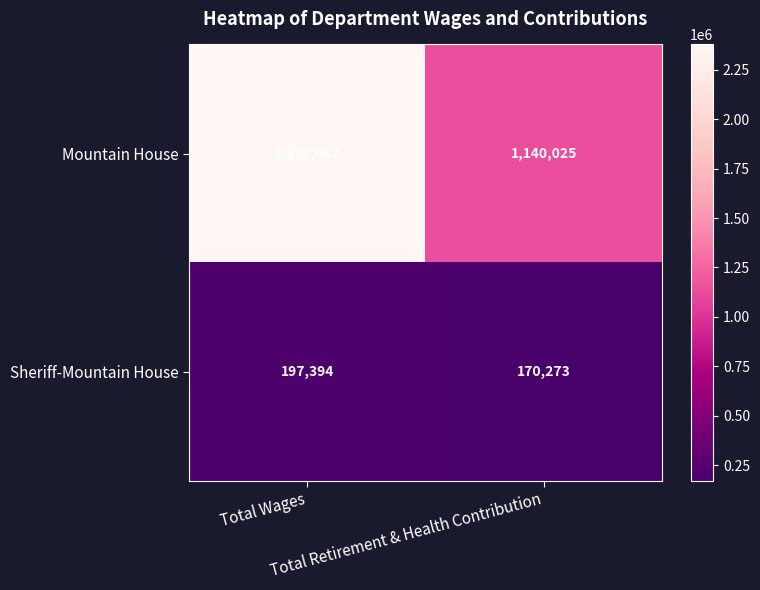

Rank the series by their maximum value, from highest to lowest.

Mountain House, Sheriff-Mountain House